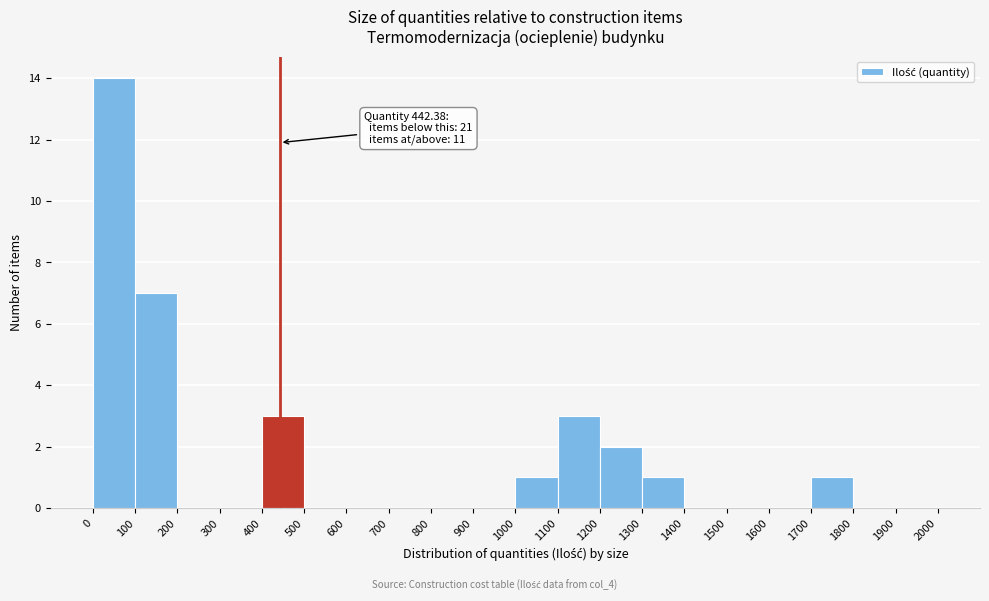

Which range on the x-axis has the tallest bar?

0 to 100